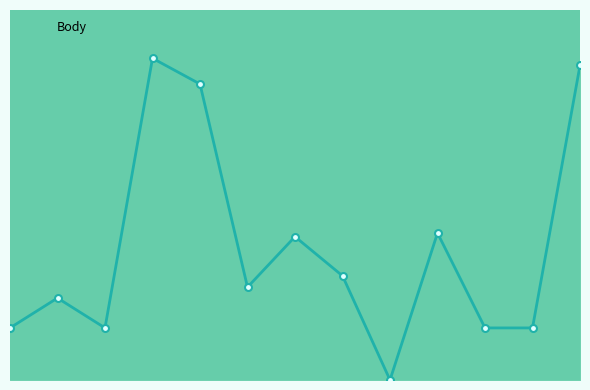

What is the maximum value shown in the chart?

624